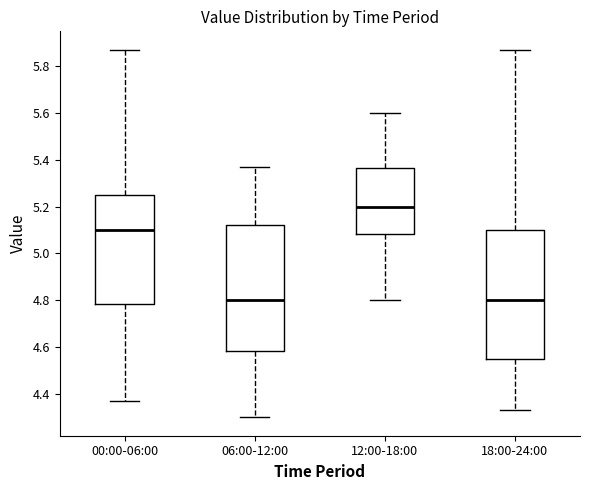

Reading left to right, transcribe this box plot: for each box, give where its median line is, the range the box spans, and where its two whiskers end, as read against the y-axis. The values are not printed on the chart, so give them approximately, as read against the axis.

00:00-06:00: median 5.10, box 4.78 to 5.26, whiskers 4.38 to 5.88
06:00-12:00: median 4.80, box 4.58 to 5.12, whiskers 4.30 to 5.38
12:00-18:00: median 5.20, box 5.08 to 5.36, whiskers 4.80 to 5.60
18:00-24:00: median 4.80, box 4.56 to 5.10, whiskers 4.34 to 5.88